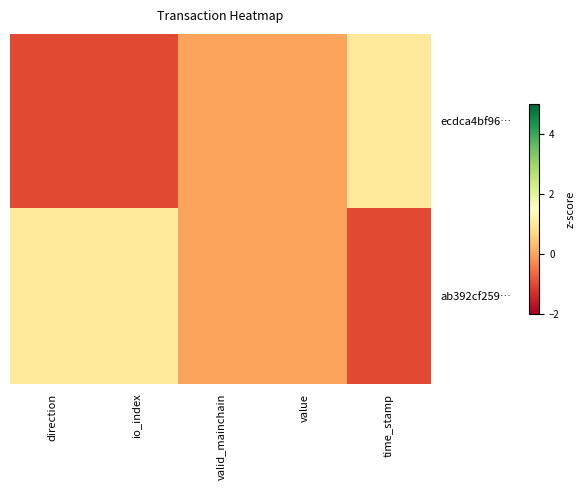

Between valid_mainchain and direction, which is larger?

valid_mainchain